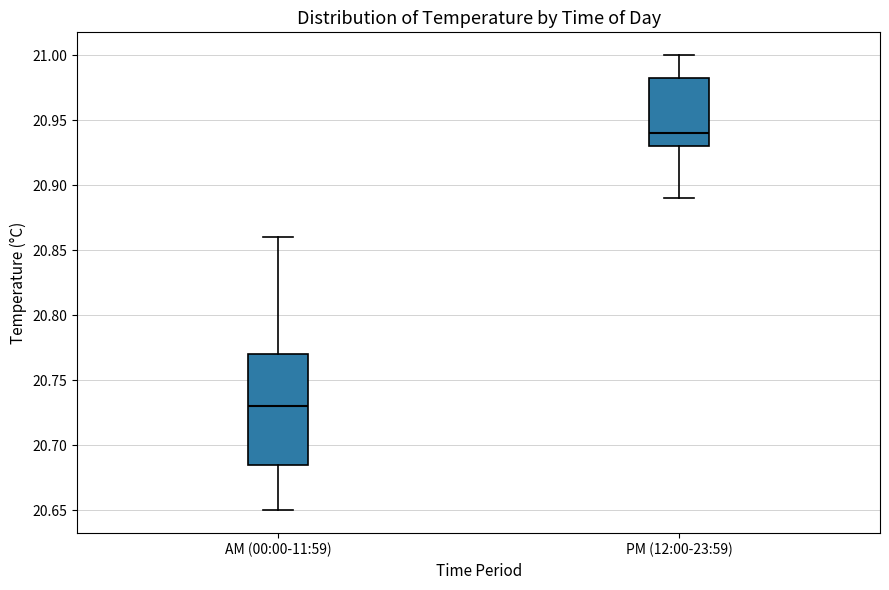

Reading left to right, read every box against the y-axis: the position of its median line, the range the box covers, and the ends of its whiskers. The values are not printed on the chart, so give them approximately, as read against the axis.

AM (00:00-11:59): median 20.730, box 20.685 to 20.770, whiskers 20.650 to 20.860
PM (12:00-23:59): median 20.940, box 20.930 to 20.985, whiskers 20.890 to 21.000